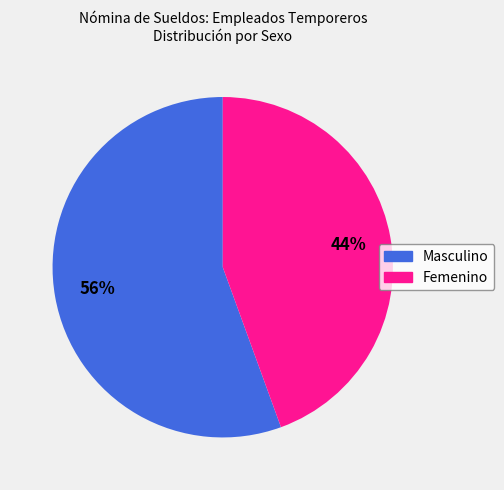

To the nearest percent, what portion does Masculino represent?

56%